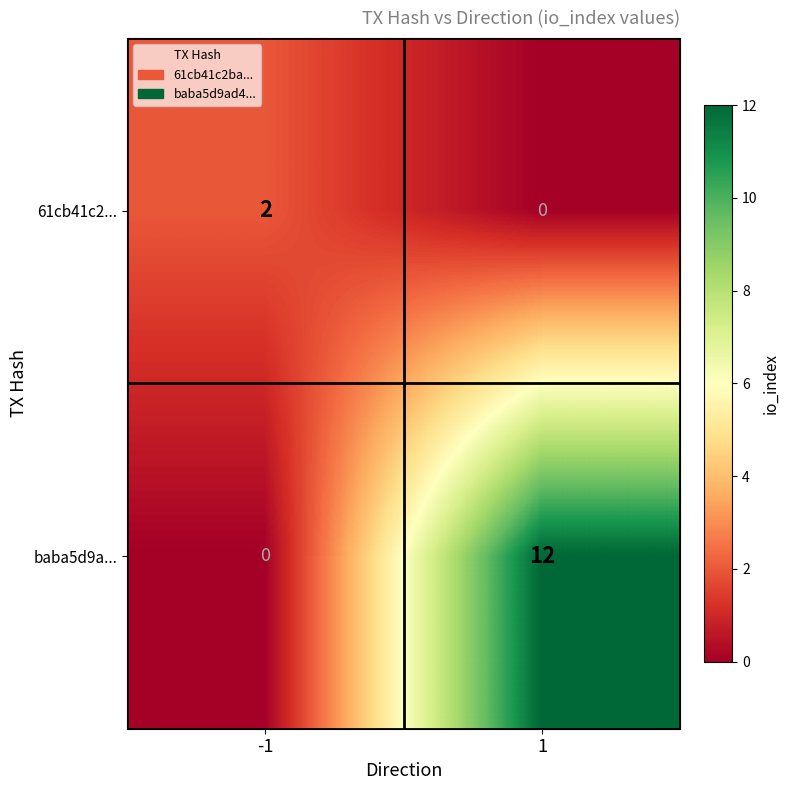

Reading right to left, what are all the values shown in this chart?

61cb41c2...: 1=0	-1=2
baba5d9a...: 1=12	-1=0